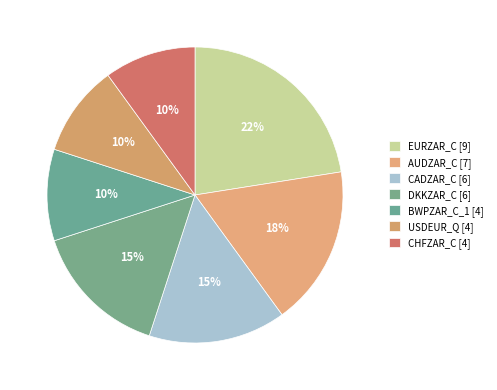

How many slices are in this pie chart?

7